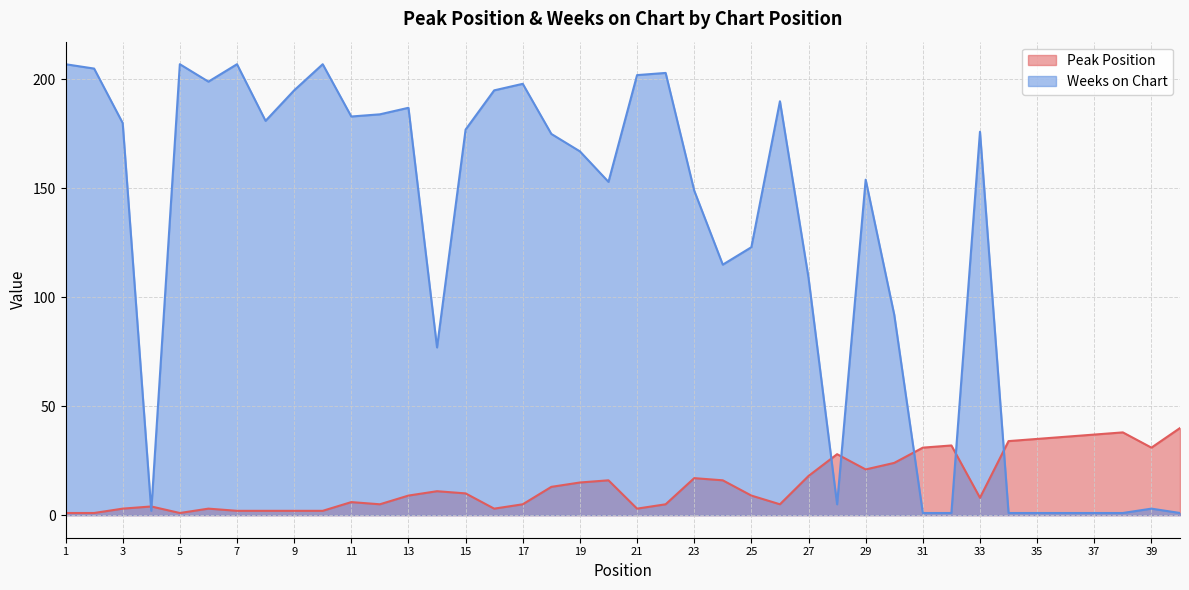

How many lines are shown in the chart?

2